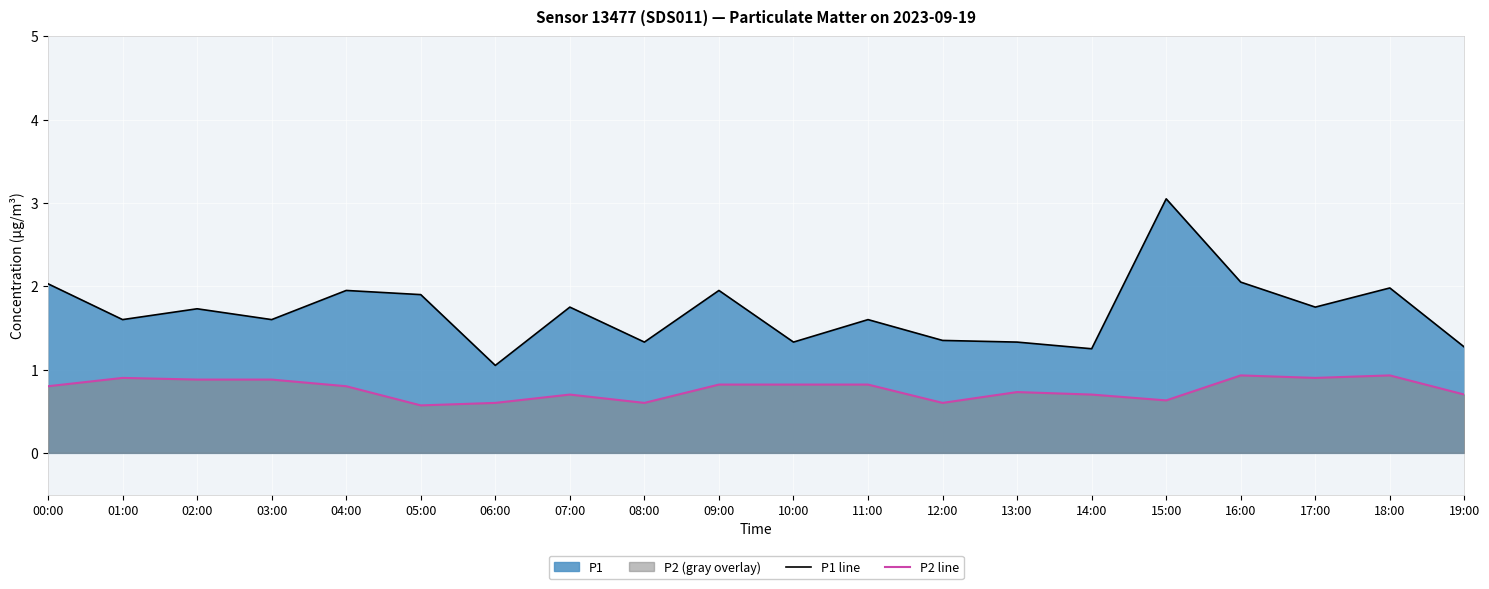

Rank the categories by P2 line value from lowest to highest.

05:00, 06:00, 08:00, 12:00, 15:00, 07:00, 14:00, 19:00, 13:00, 00:00, 04:00, 09:00, 10:00, 11:00, 02:00, 03:00, 01:00, 17:00, 16:00, 18:00